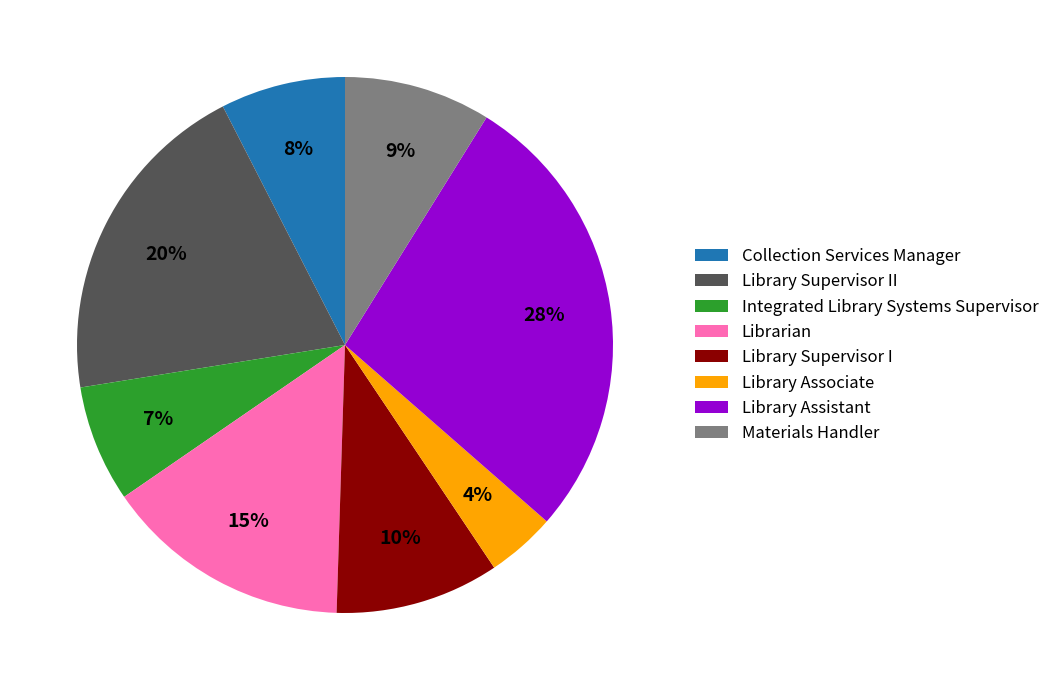

Is the sum of Integrated Library Systems Supervisor and Collection Services Manager greater than half?

No